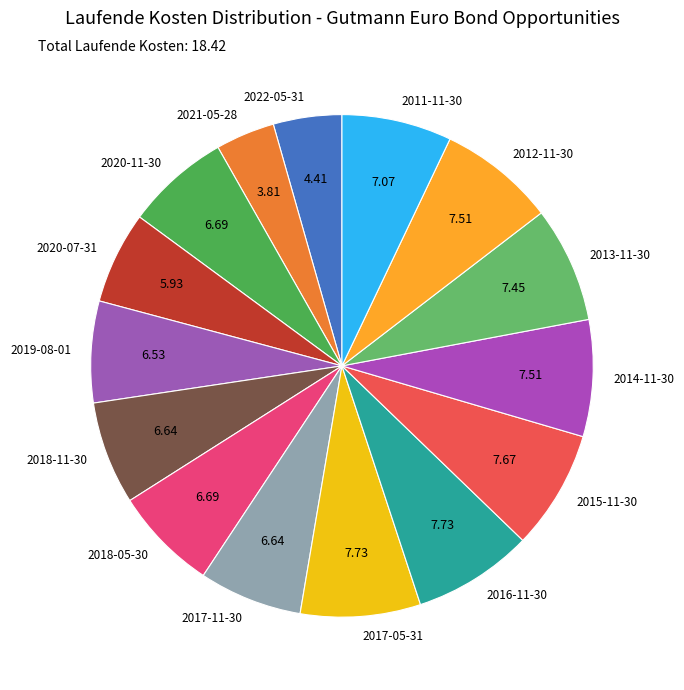

Approximately how many times larger is the value at 2019-08-01 compared to 2018-05-30?

1.0